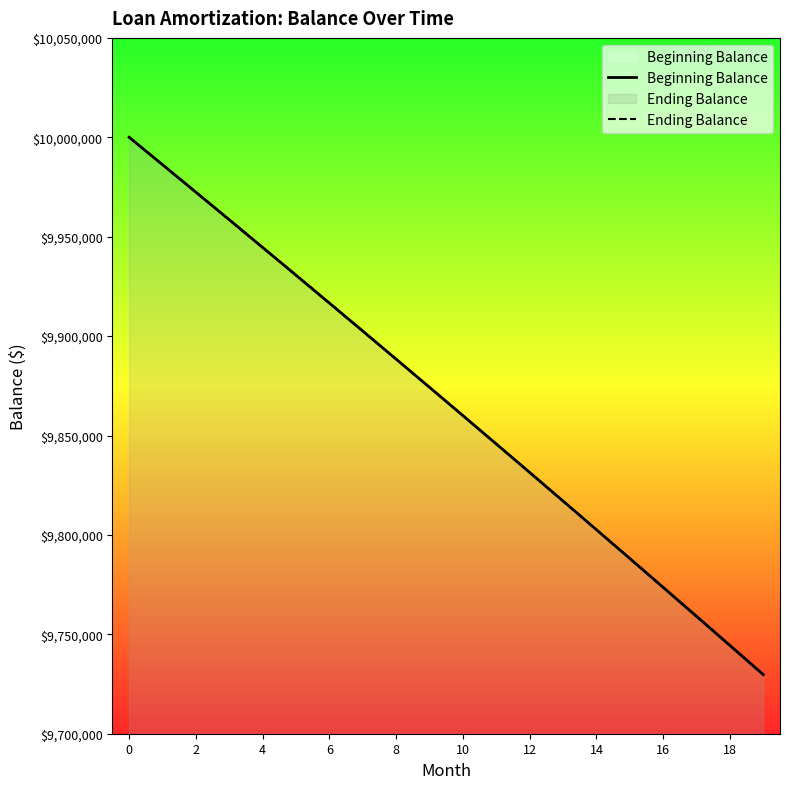

What is the lowest value of the Ending Balance series?

9729717.1